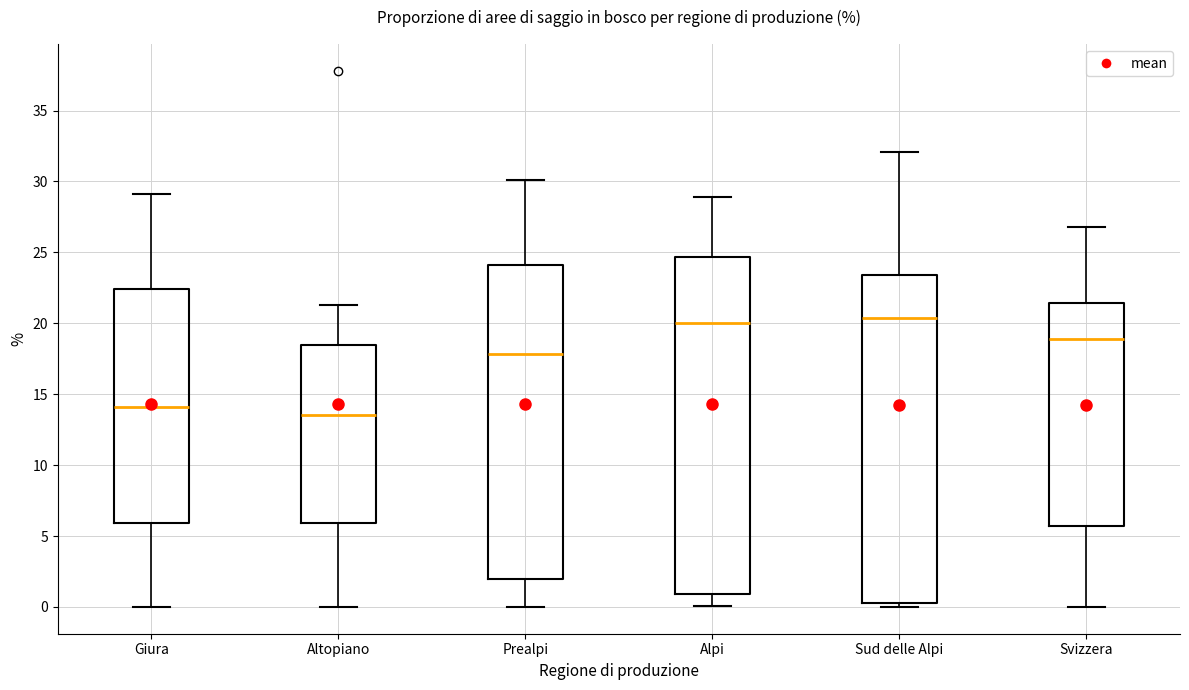

Reading left to right, read every box against the y-axis: the position of its median line, the range the box covers, and the ends of its whiskers. The values are not printed on the chart, so give them approximately, as read against the axis.

Giura: median 14.0, box 6.0 to 22.5, whiskers 0.0 to 29.0
Altopiano: median 13.5, box 6.0 to 18.5, whiskers 0.0 to 21.5
Prealpi: median 18.0, box 2.0 to 24.0, whiskers 0.0 to 30.0
Alpi: median 20.0, box 1.0 to 24.5, whiskers 0.0 to 29.0
Sud delle Alpi: median 20.5, box 0.5 to 23.5, whiskers 0.0 to 32.0
Svizzera: median 19.0, box 5.5 to 21.5, whiskers 0.0 to 27.0